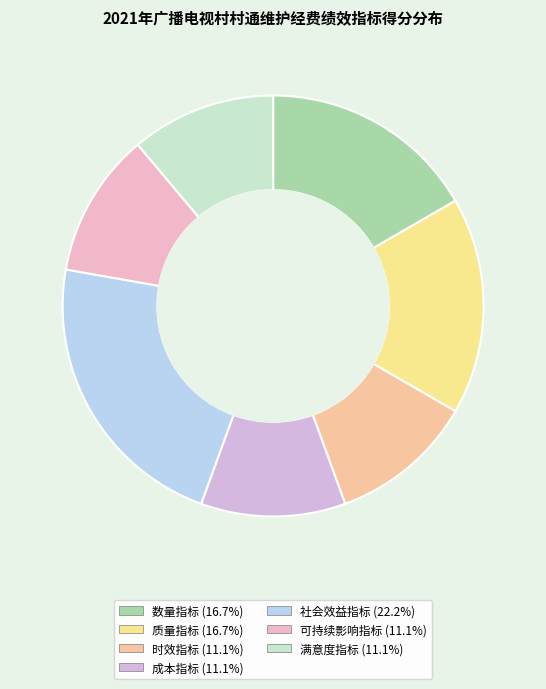

Combined, do 满意度指标 and 成本指标 account for over 50%?

No